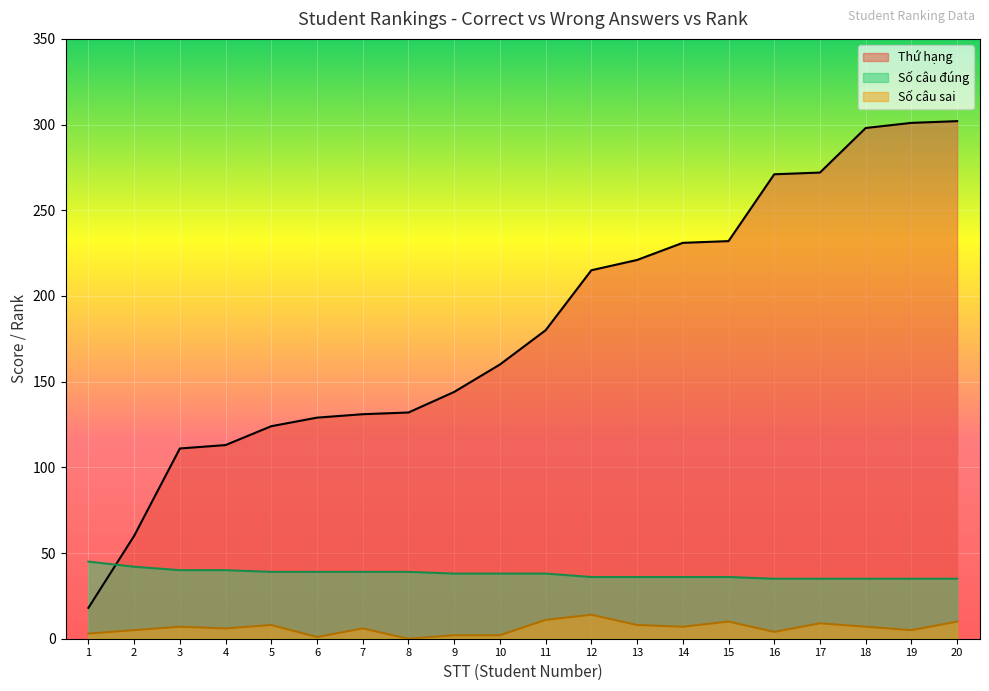

Rank the series by their maximum value, from highest to lowest.

Thứ hạng, Số câu đúng, Số câu sai